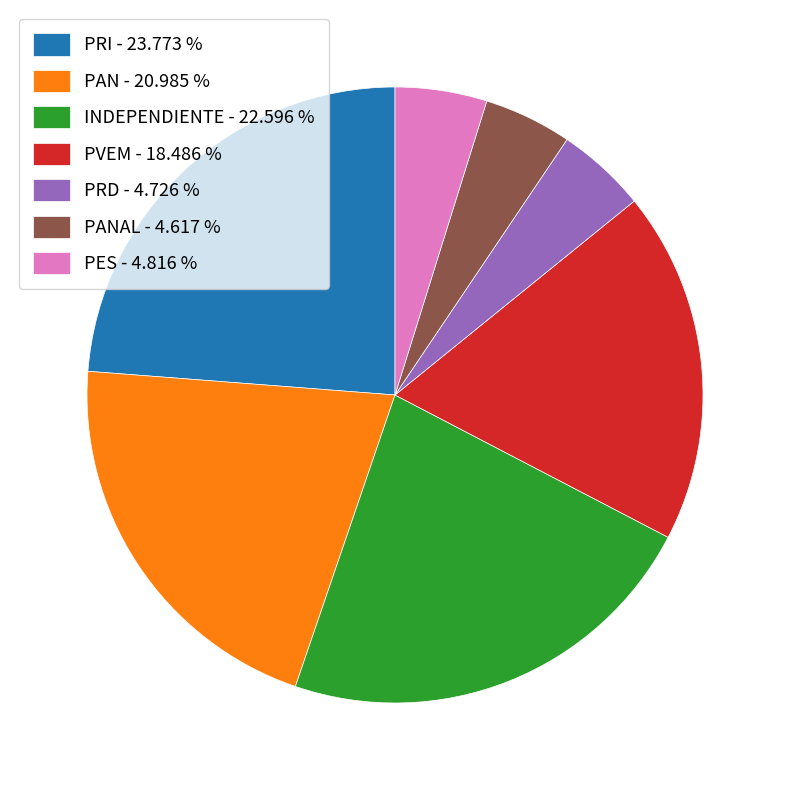

Which slice is the largest?

PRI - 23.773 %